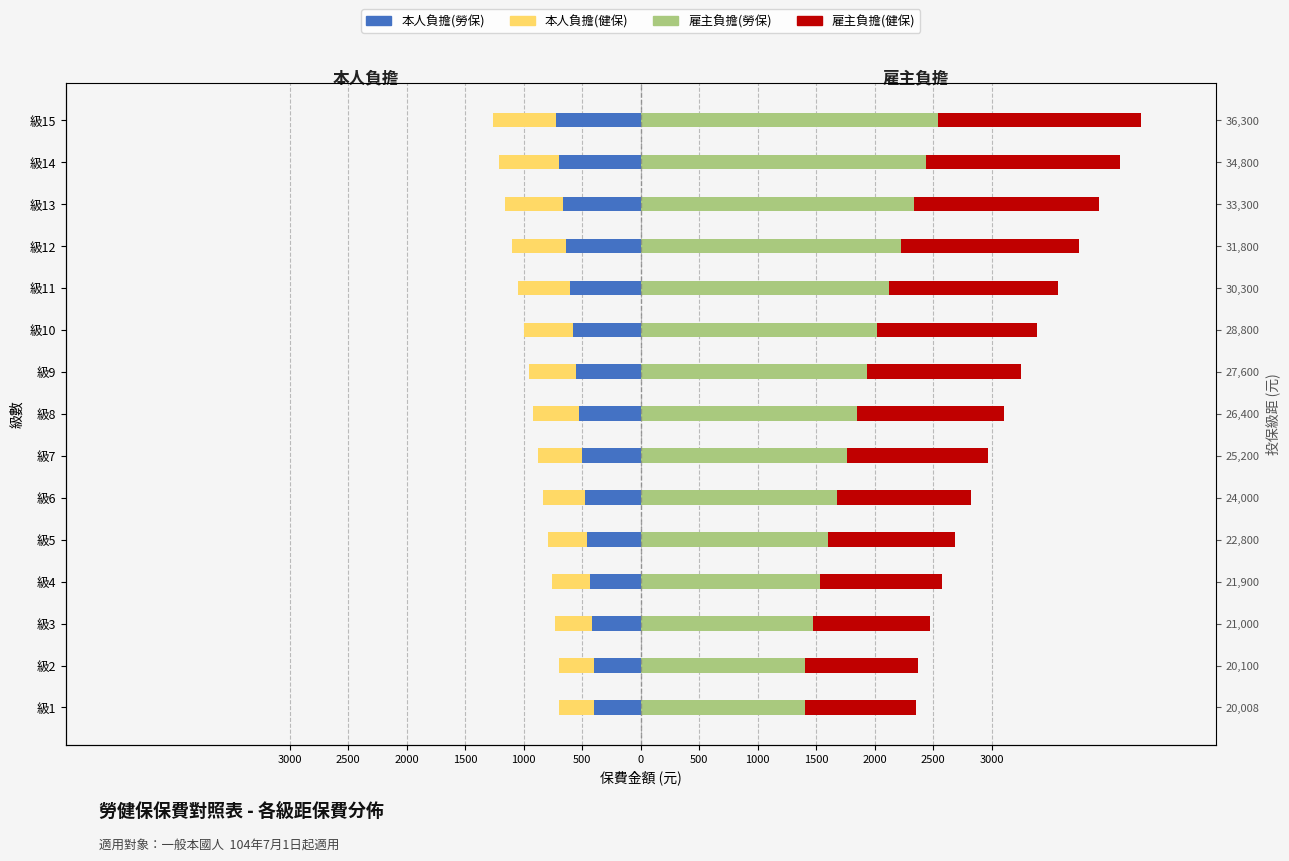

At how many categories does at least one series exceed 752?

15